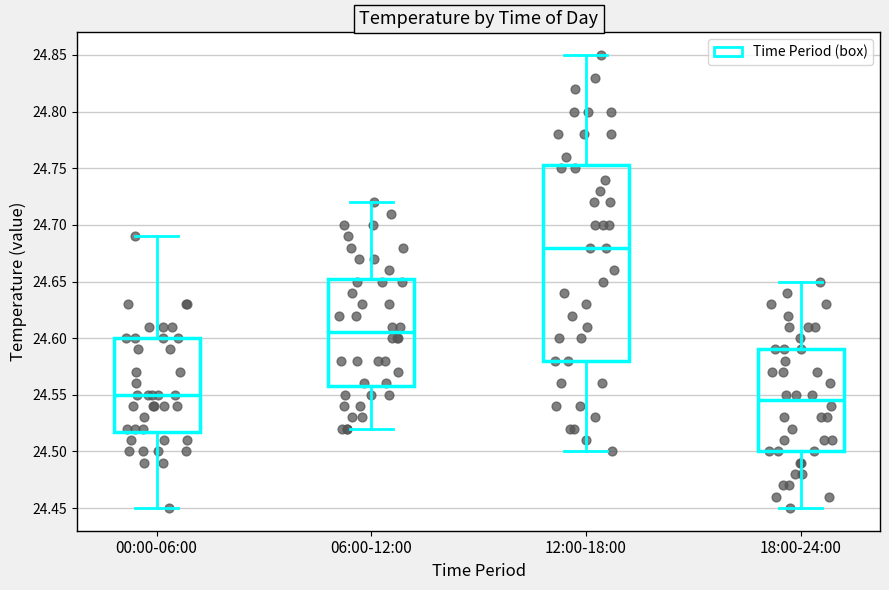

Reading left to right, transcribe this box plot: for each box, give where its median line is, the range the box spans, and where its two whiskers end, as read against the y-axis. The values are not printed on the chart, so give them approximately, as read against the axis.

00:00-06:00: median 24.550, box 24.520 to 24.600, whiskers 24.450 to 24.690
06:00-12:00: median 24.605, box 24.560 to 24.655, whiskers 24.520 to 24.720
12:00-18:00: median 24.680, box 24.580 to 24.755, whiskers 24.500 to 24.850
18:00-24:00: median 24.545, box 24.500 to 24.590, whiskers 24.450 to 24.650